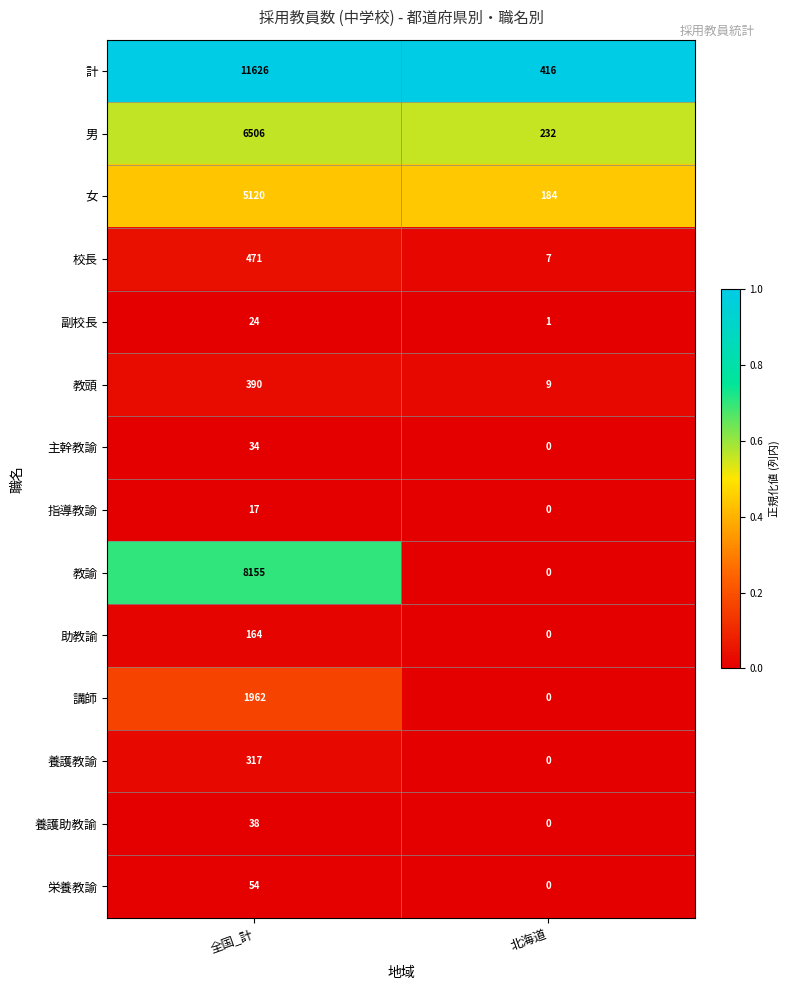

Reading left to right, list all the values displayed in this chart.

計: 11626	416
男: 6506	232
女: 5120	184
校長: 471	7
副校長: 24	1
教頭: 390	9
主幹教諭: 34	0
指導教諭: 17	0
教諭: 8155	0
助教諭: 164	0
講師: 1962	0
養護教諭: 317	0
養護助教諭: 38	0
栄養教諭: 54	0